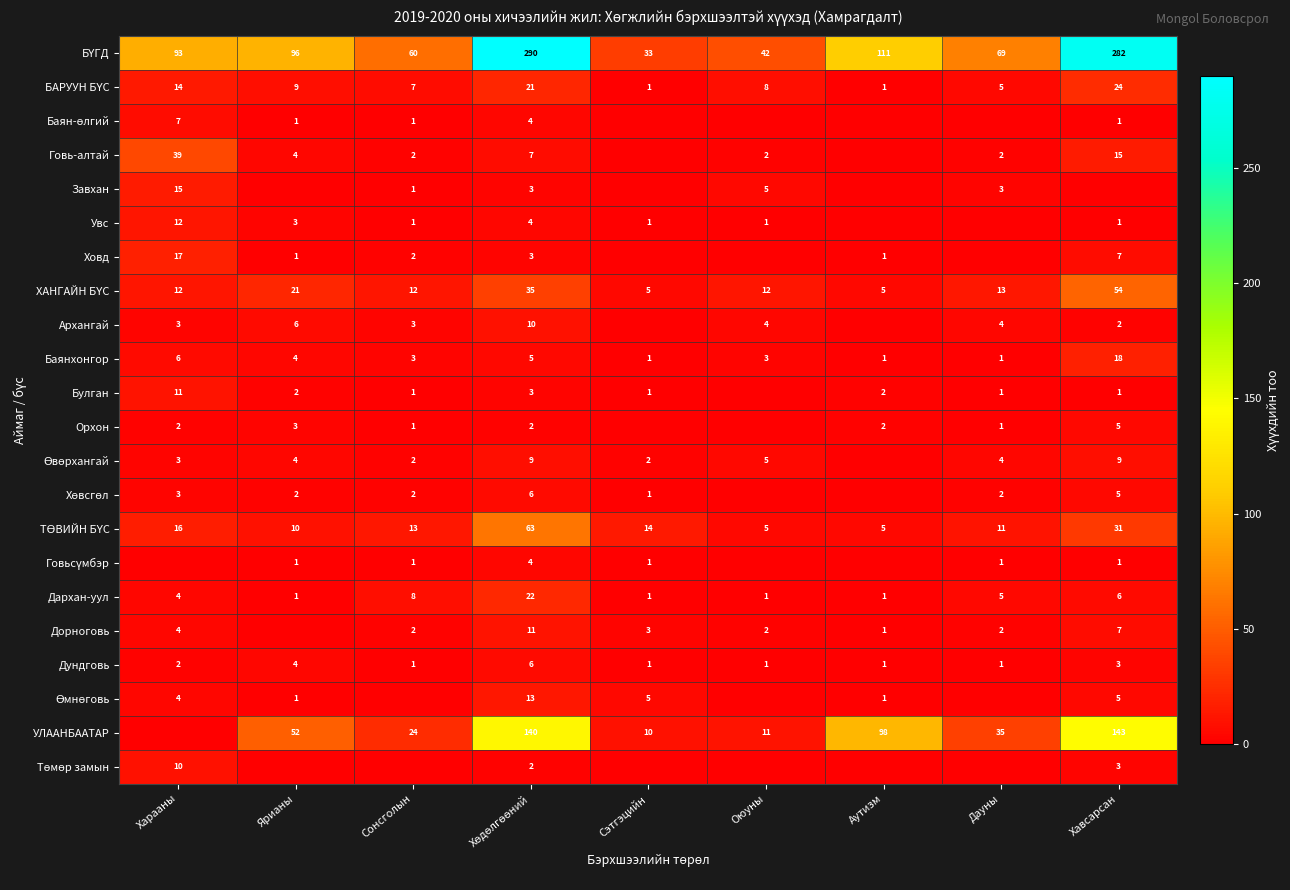

Is the value of Дархан-уул at Хавсарсан greater than the value of Говь-алтай at Сонсголын?

Yes